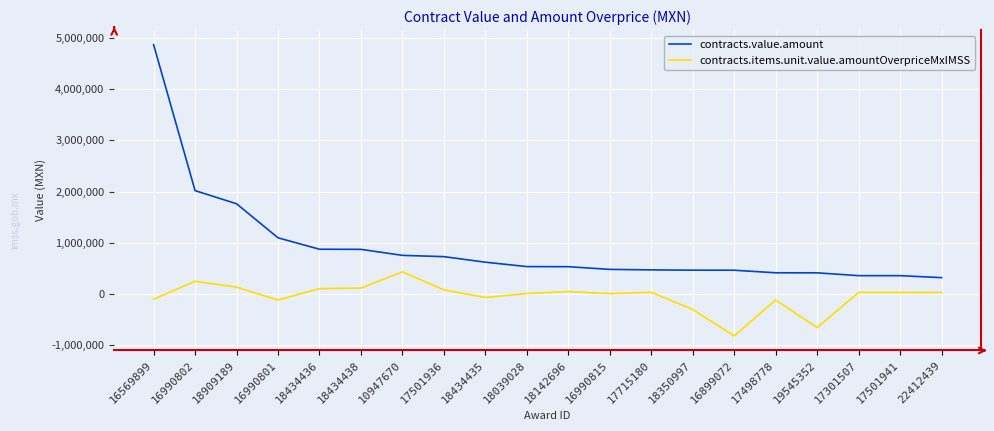

What is the maximum value for contracts.value.amount?

4867663.1